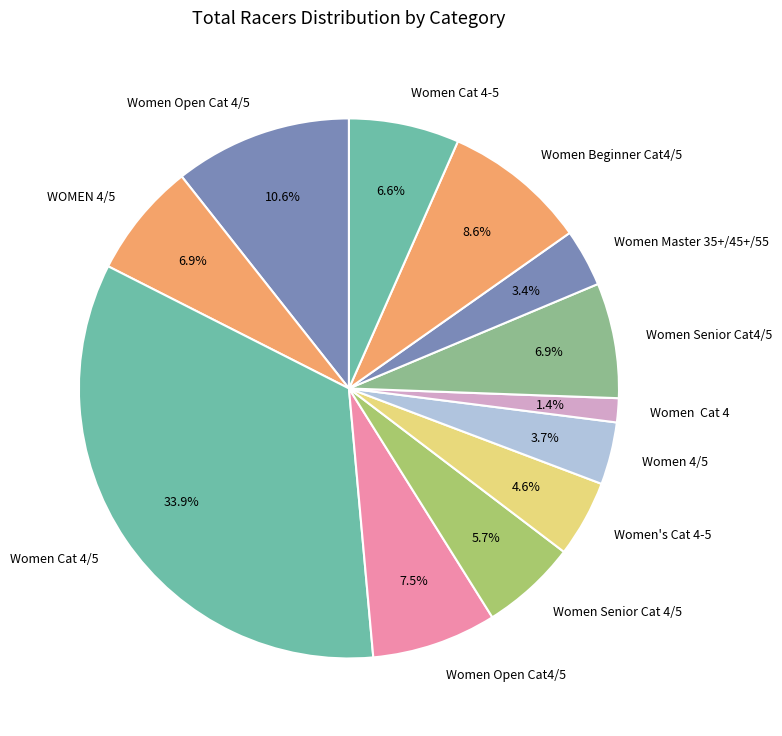

Which has a higher value, Women Beginner Cat4/5 or Women Cat 4/5?

Women Cat 4/5